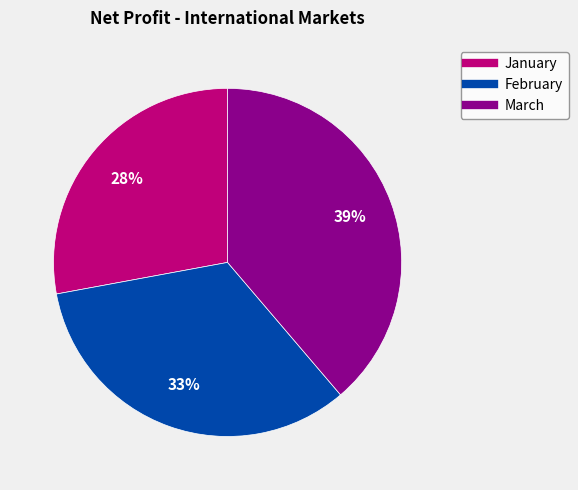

Is the sum of January and March greater than half?

Yes